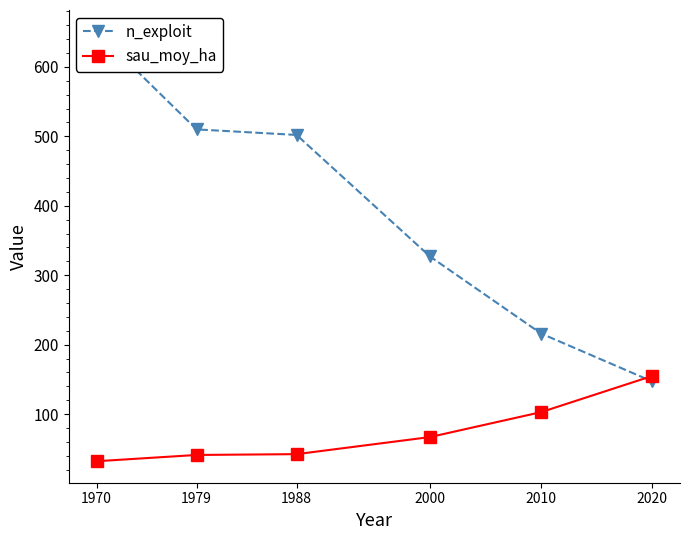

What is the difference between the second highest and second lowest values in the sau_moy_ha series?

61.7